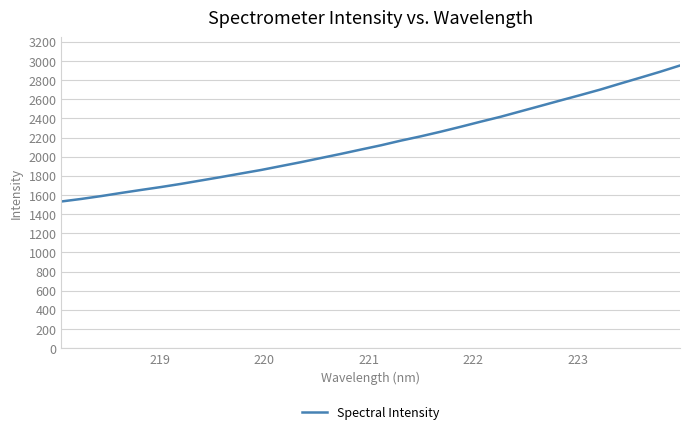

How many values are below 2118?

16